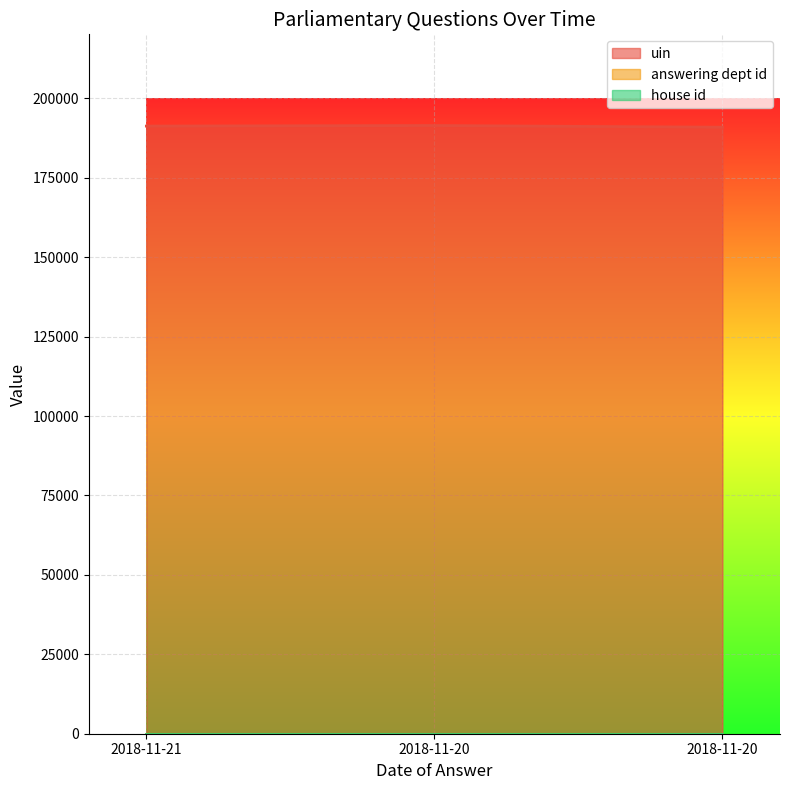

How many data points does each series have?

3